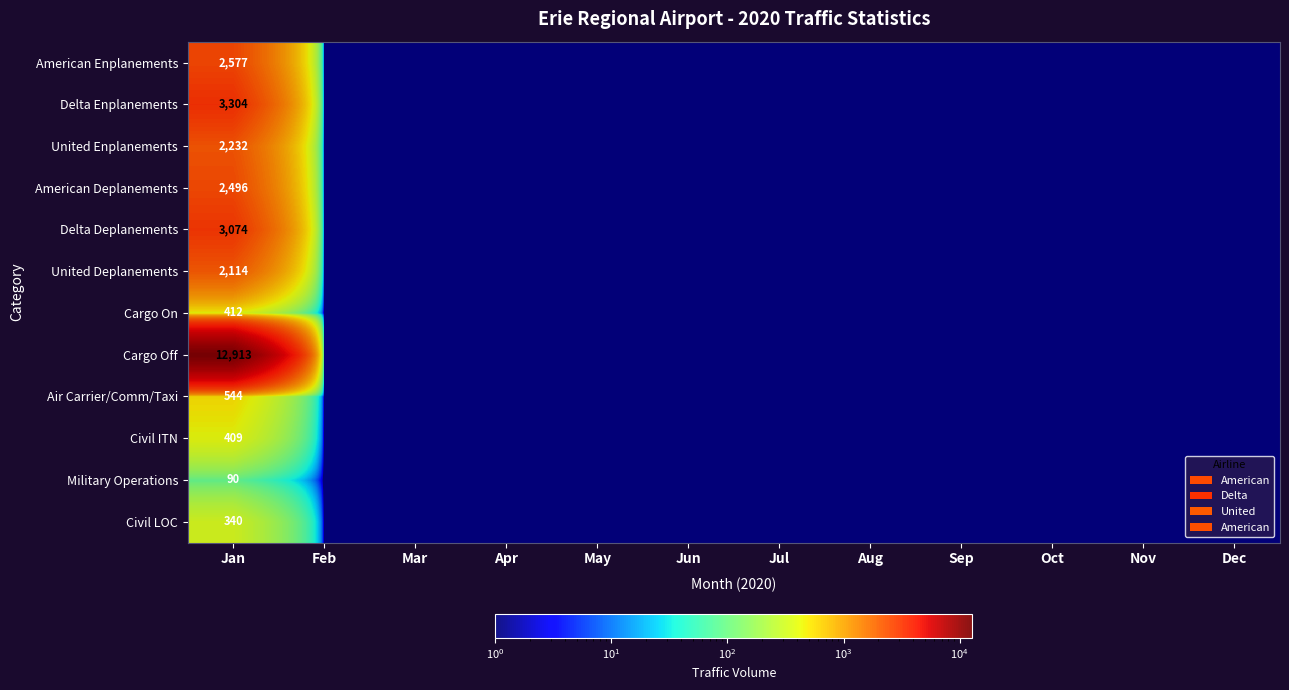

What is the greatest value displayed?

12913.0